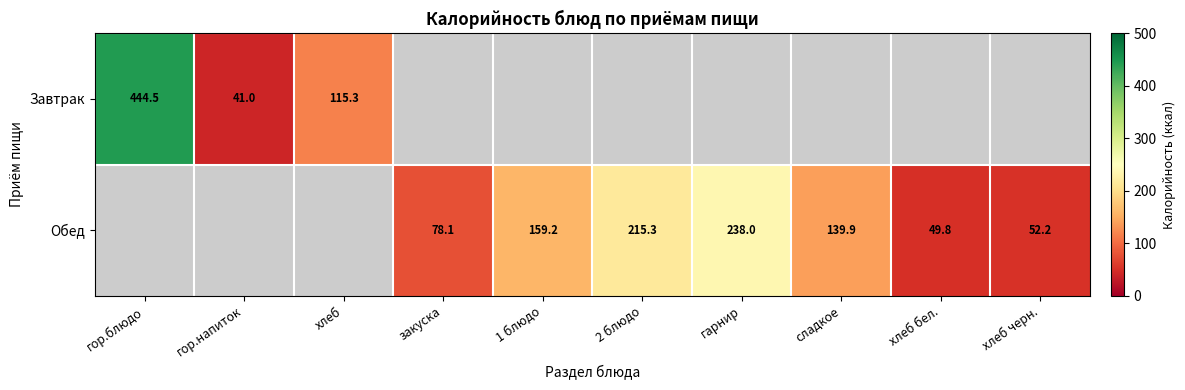

What is the difference between the Обед values at хлеб черн. and 2 блюдо?

163.1